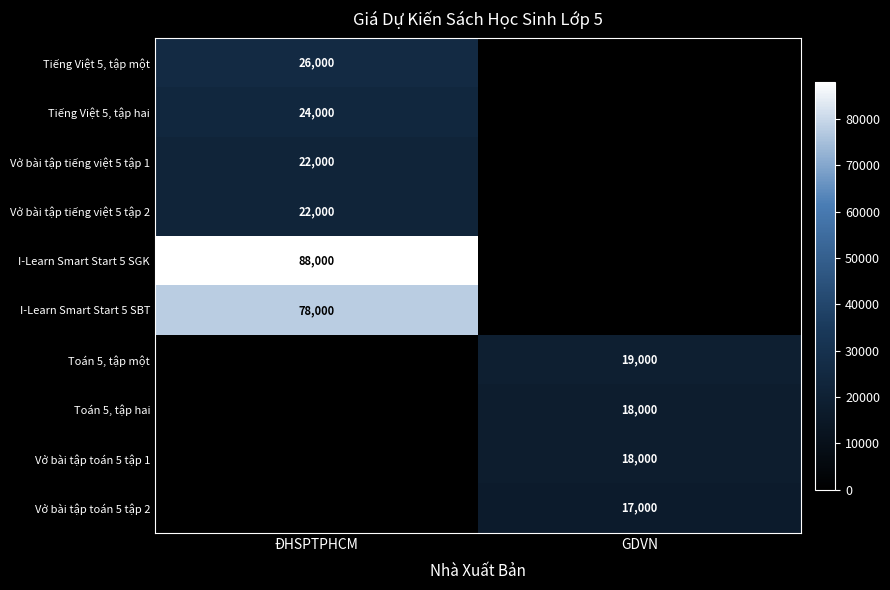

Is the value of Vở bài tập toán 5 tập 2 at GDVN greater than the value of Tiếng Việt 5, tập một at ĐHSPTPHCM?

No